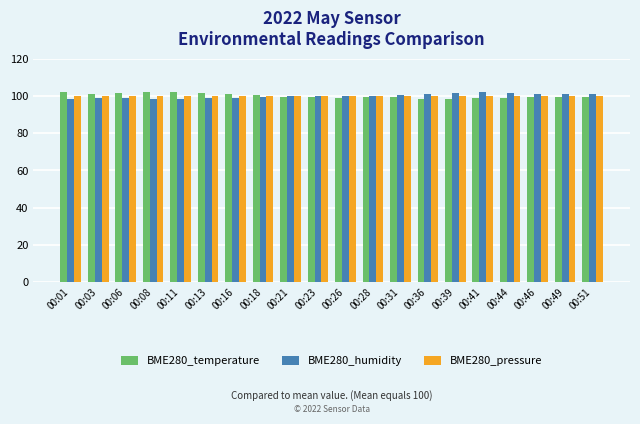

What is the maximum value shown in the chart?

102.1